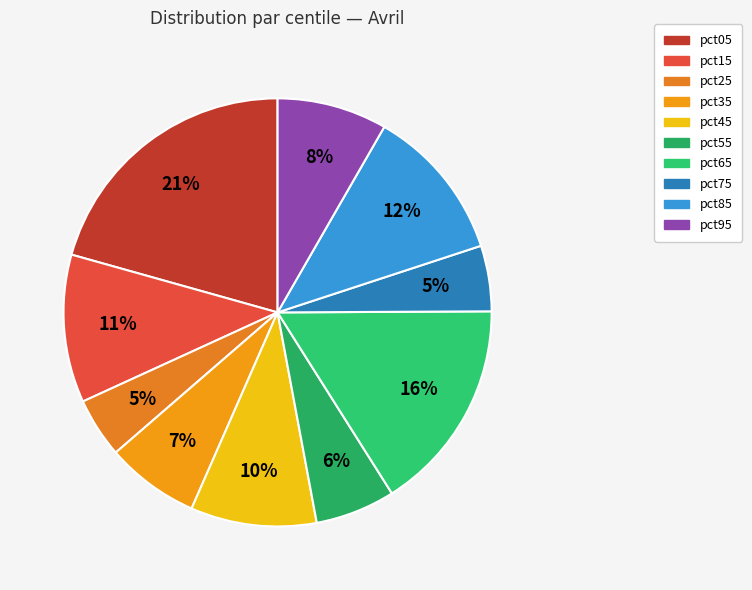

What percentage do pct05 and pct55 together represent?

26.7%